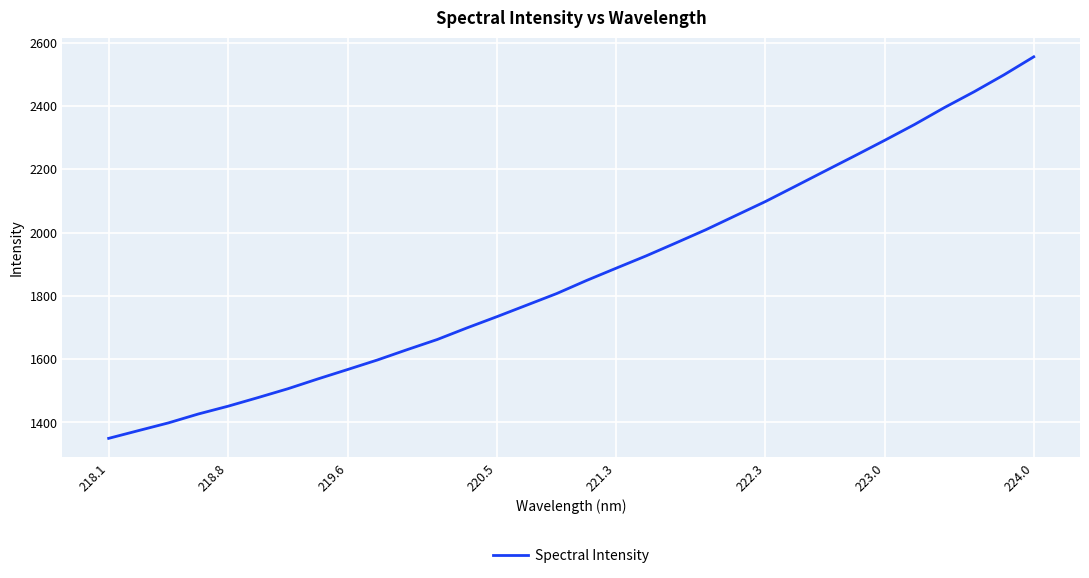

Reading left to right, transcribe all the data shown in this chart.

1349.5	1374.1	1398.4	1426.5	1451.2	1478.4	1506.3	1537.3	1567.1	1597.3	1630.1	1662.0	1698.8	1734.2	1770.6	1807.1	1848.4	1887.6	1926.3	1967.3	2008.9	2053.6	2098.2	2146.3	2194.7	2242.8	2291.6	2341.6	2395.0	2445.2	2498.6	2555.6